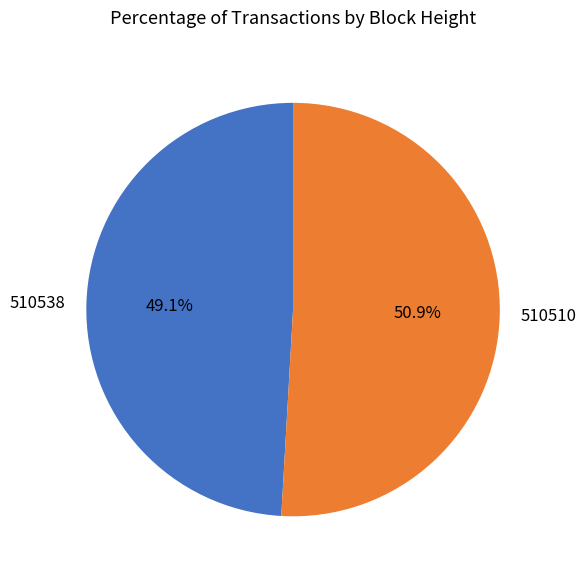

How much of the chart is everything except 510510?

49.1%